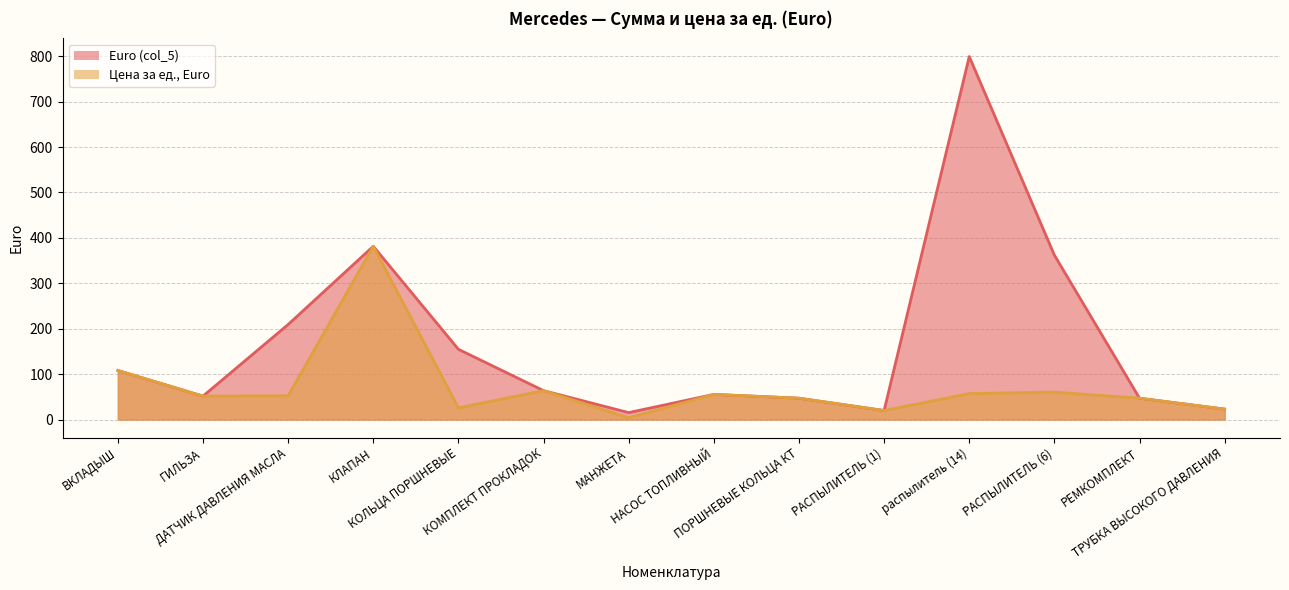

What position from the right is КОМПЛЕКТ ПРОКЛАДОК?

9